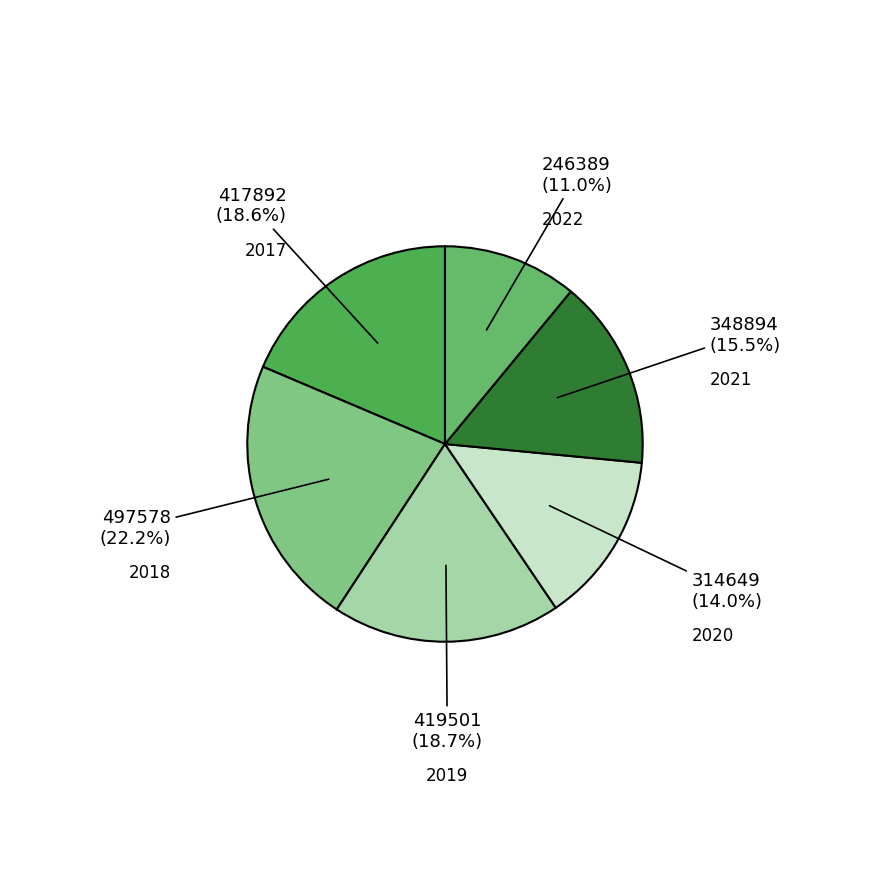

What is the total percentage of 2019 and 2021?

34.2%